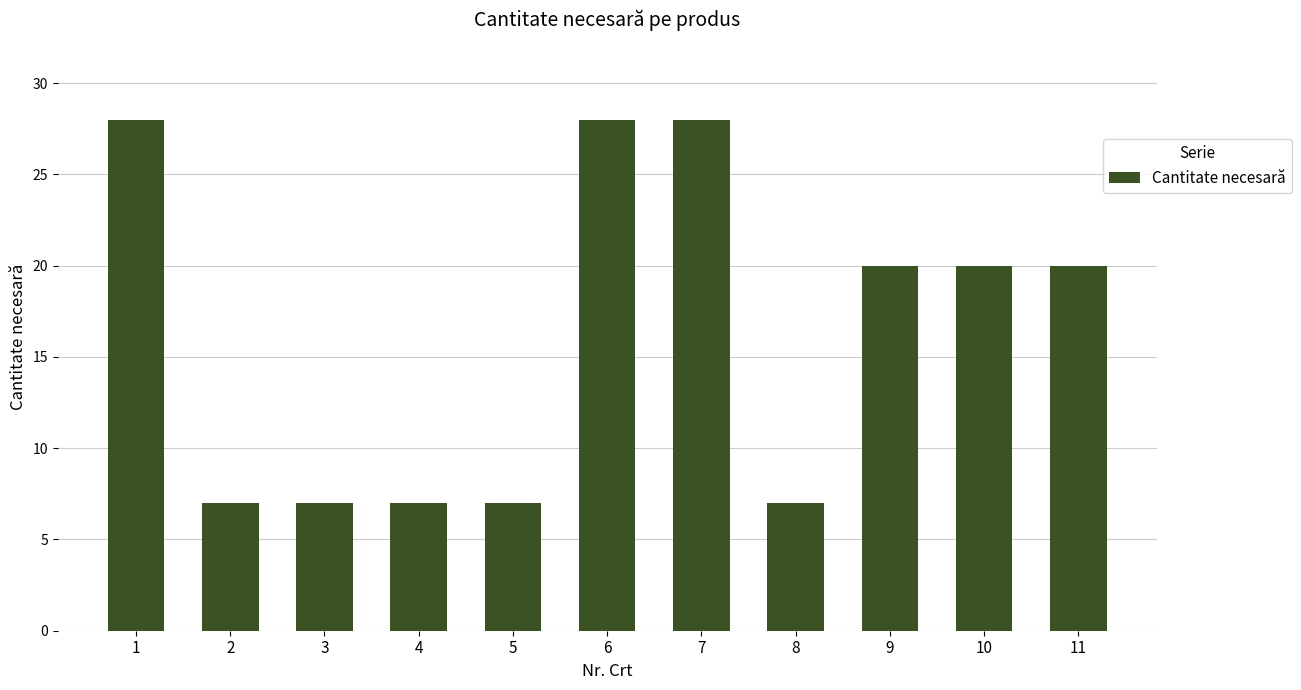

Reading left to right, list all the values displayed in this chart.

1=28	2=7	3=7	4=7	5=7	6=28	7=28	8=7	9=20	10=20	11=20